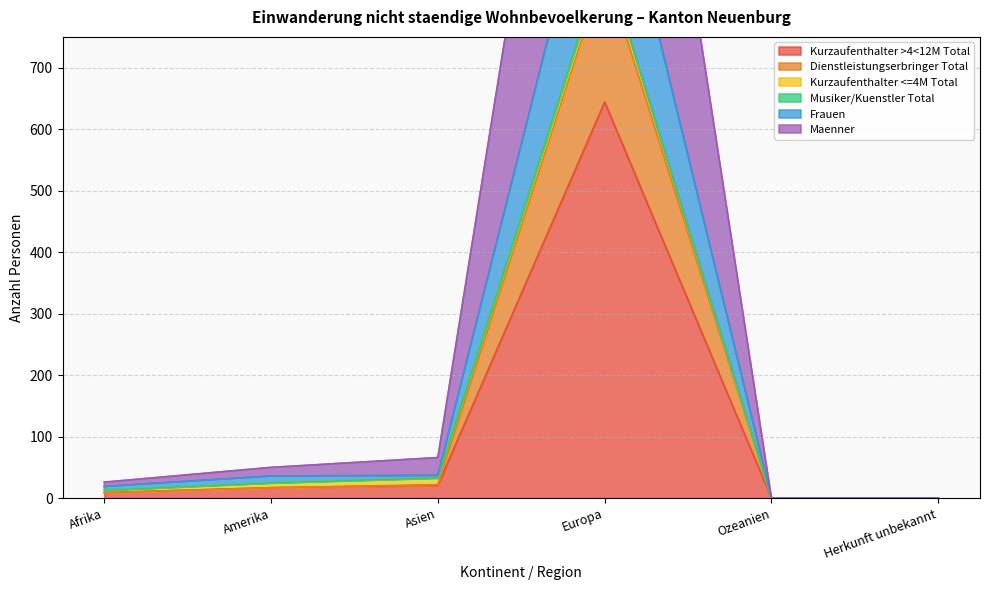

What is the average value of the Maenner series?

158